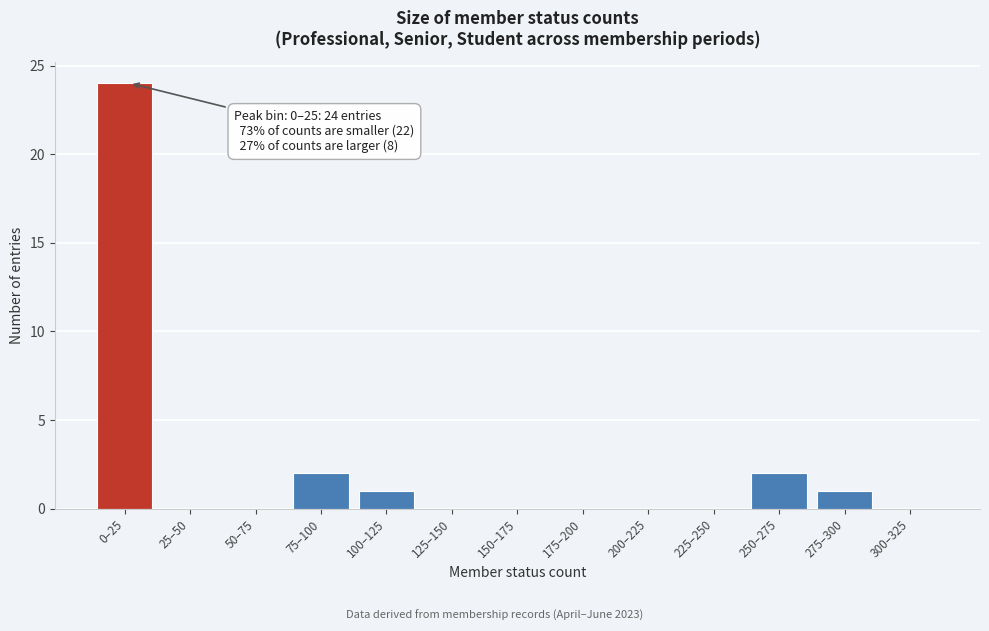

Reading left to right, transcribe all the data shown in this chart.

0–25=24	25–50=0	50–75=0	75–100=2	100–125=1	125–150=0	150–175=0	175–200=0	200–225=0	225–250=0	250–275=2	275–300=1	300–325=0